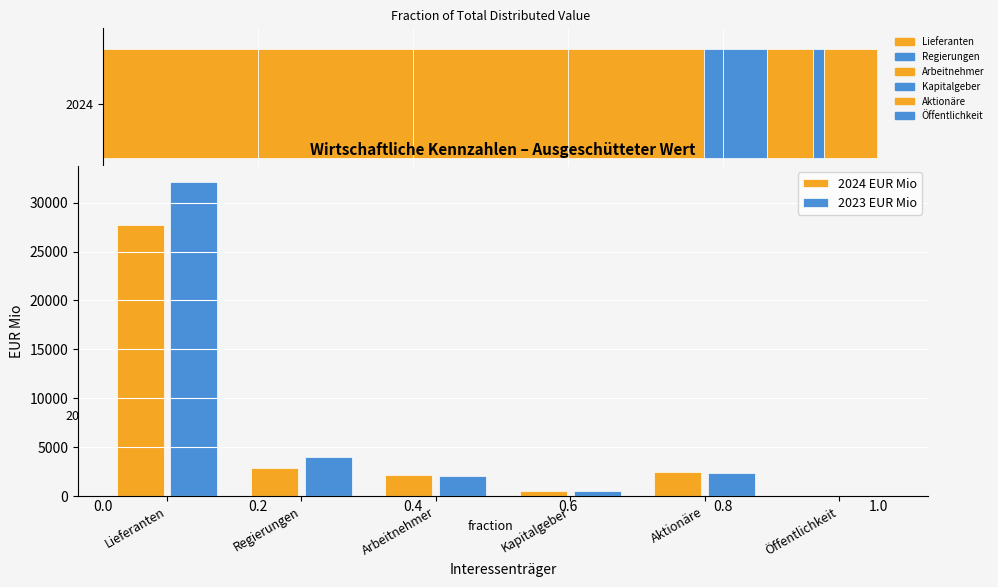

What position from the right is Lieferanten?

6